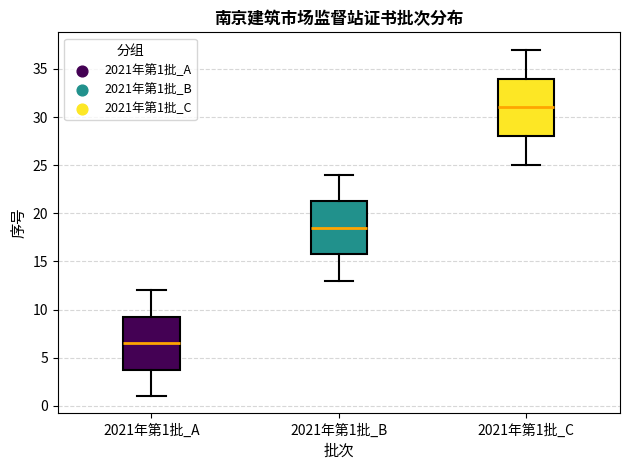

Reading left to right, read every box against the y-axis: the position of its median line, the range the box covers, and the ends of its whiskers. The values are not printed on the chart, so give them approximately, as read against the axis.

2021年第1批_A: median 6.5, box 4.0 to 9.5, whiskers 1.0 to 12.0
2021年第1批_B: median 18.5, box 16.0 to 21.5, whiskers 13.0 to 24.0
2021年第1批_C: median 31.0, box 28.0 to 34.0, whiskers 25.0 to 37.0